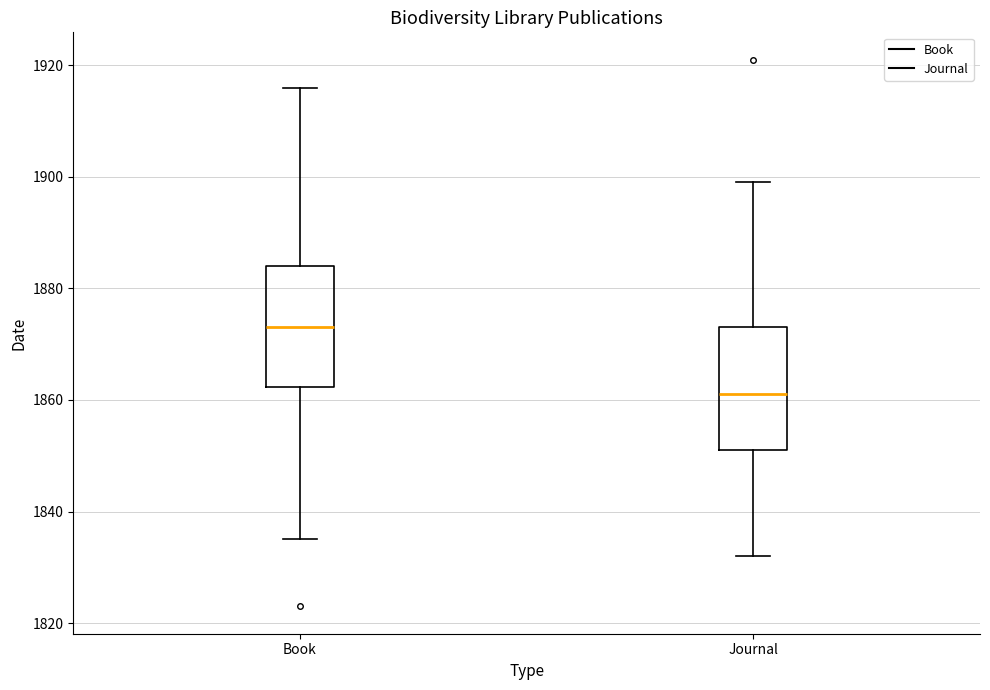

Reading left to right, read every box against the y-axis: the position of its median line, the range the box covers, and the ends of its whiskers. The values are not printed on the chart, so give them approximately, as read against the axis.

Book: median 1874, box 1862 to 1884, whiskers 1836 to 1916
Journal: median 1862, box 1852 to 1874, whiskers 1832 to 1900